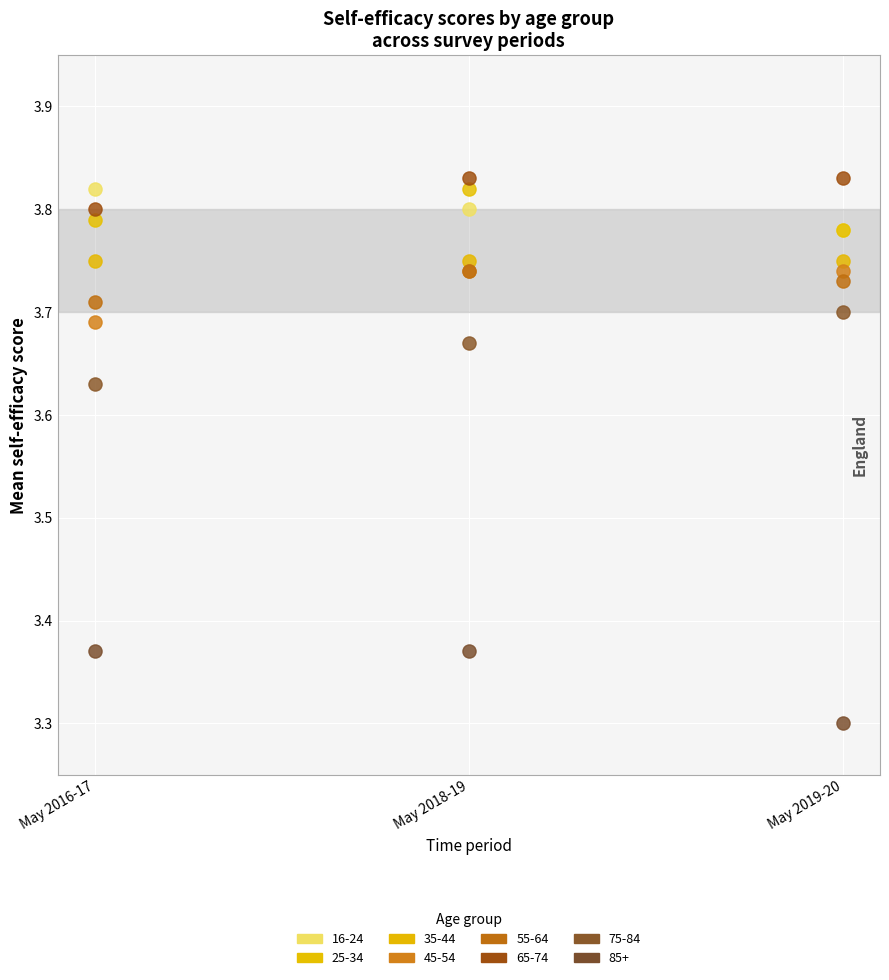

Across all series, what Y value is closest to 3?

3.3